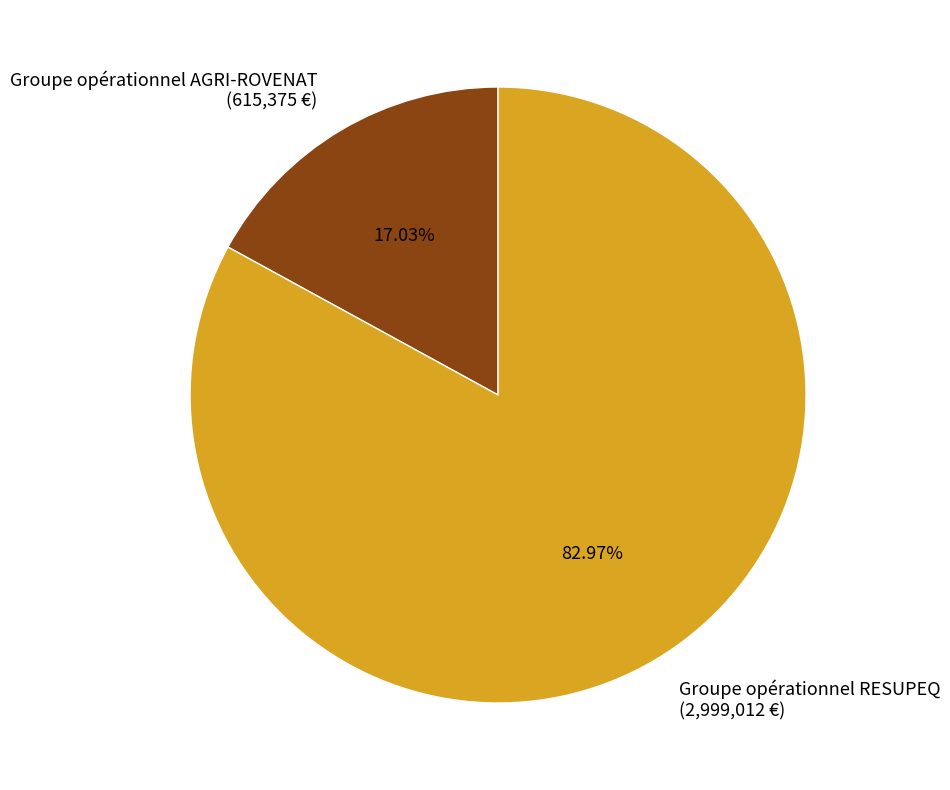

To the nearest percent, what is the combined percentage of Groupe opérationnel AGRI-ROVENAT and Groupe opérationnel RESUPEQ?

100%